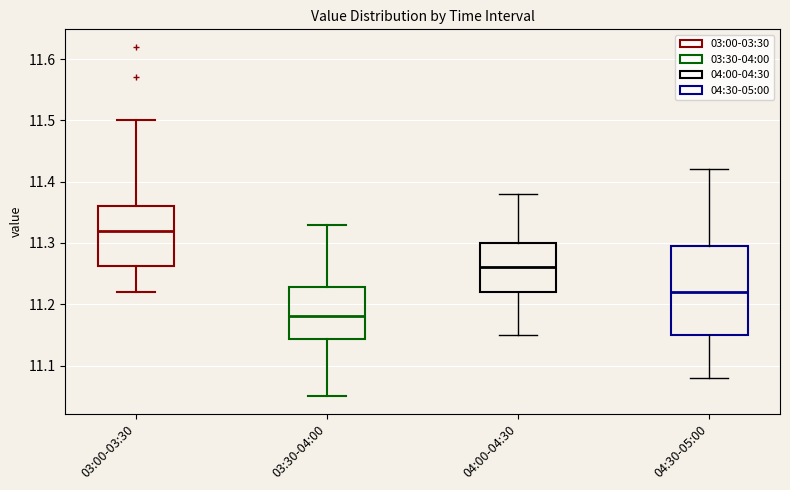

Which box's median line is the highest?

03:00-03:30